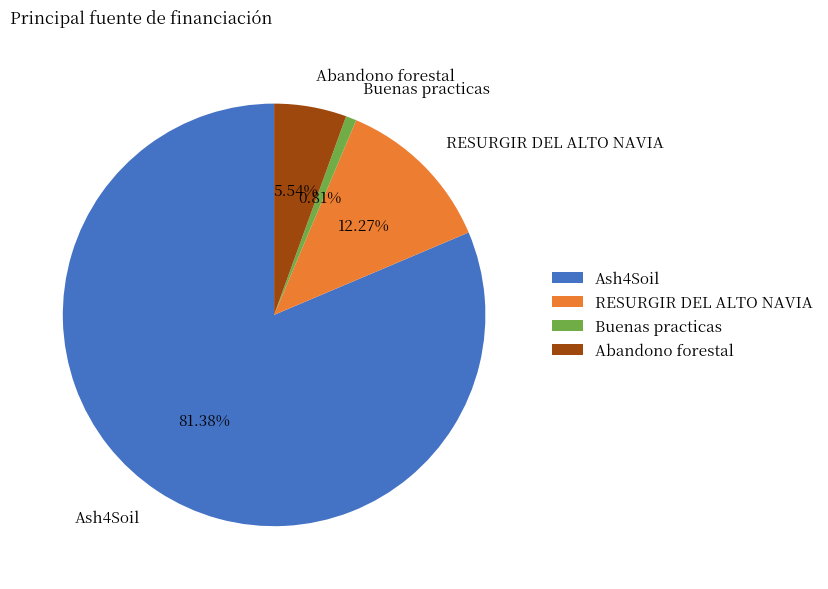

To the nearest percent, what is the difference between the Abandono forestal and Ash4Soil slice percentages?

76%